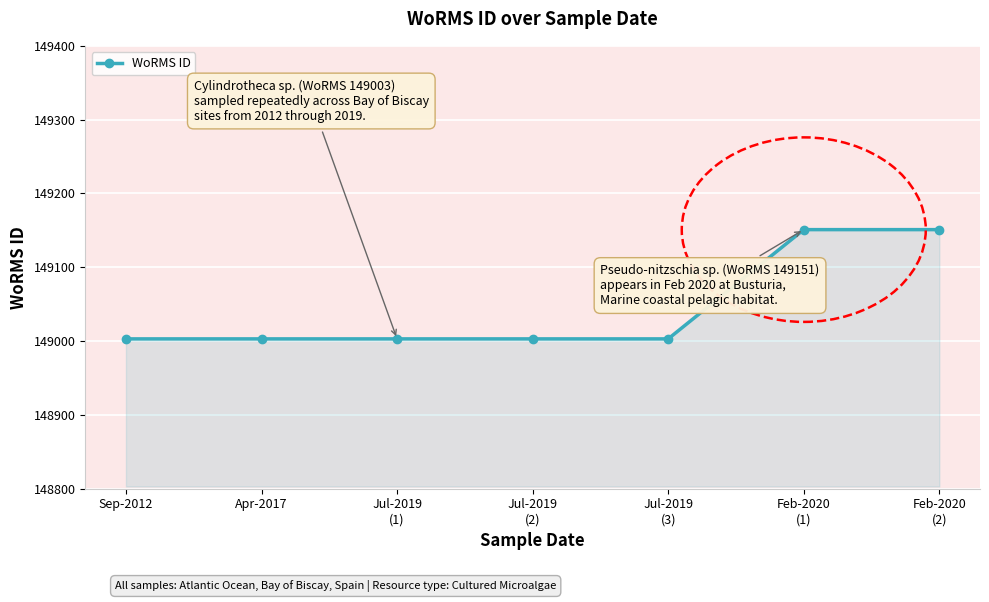

How many distinct data groups are displayed?

1